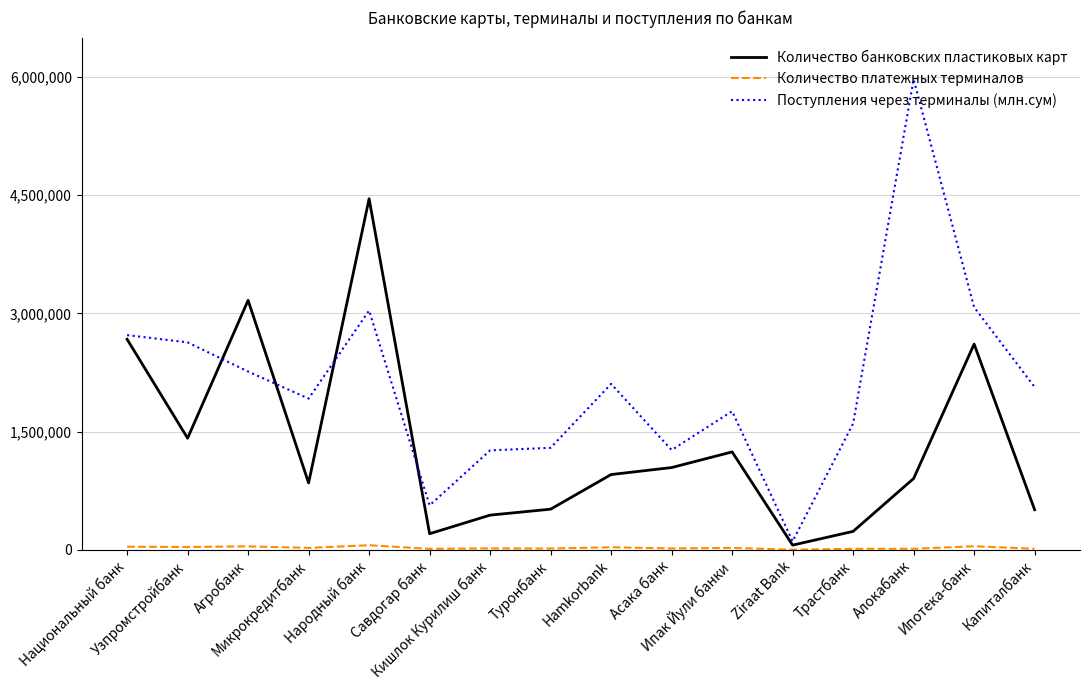

At how many categories does at least one series exceed 3584074?

2